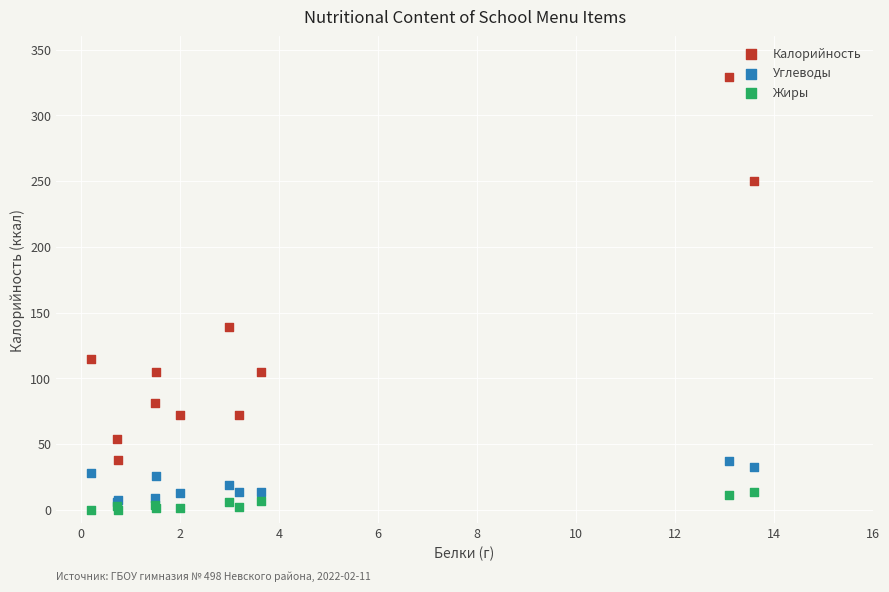

Which series contains the highest Y value?

Калорийность